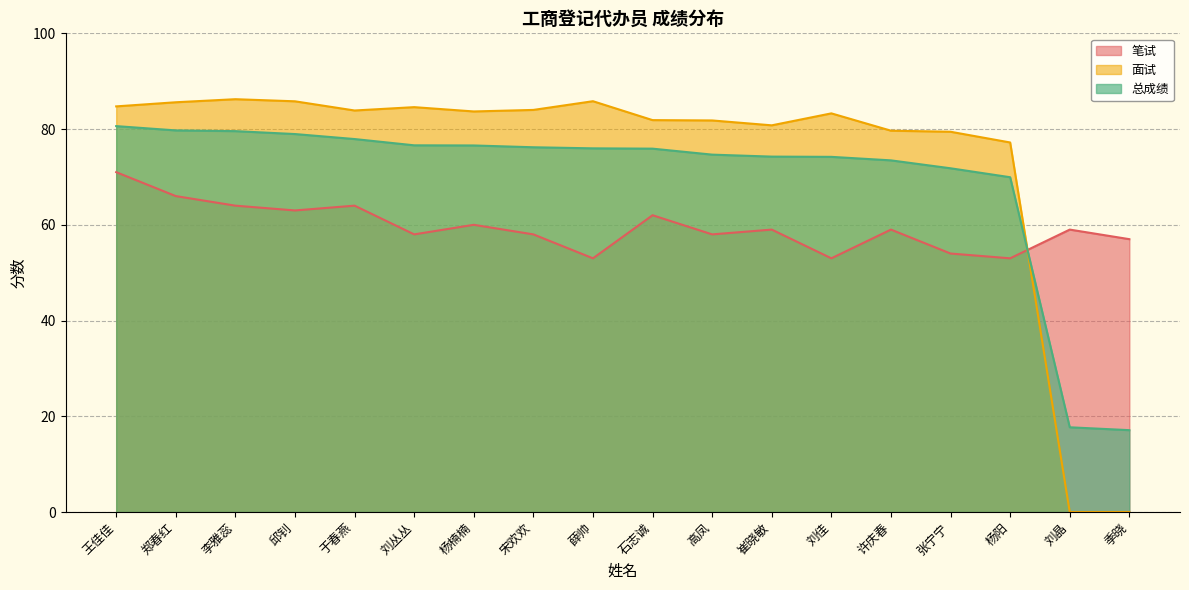

At how many categories does at least one series exceed 35?

18